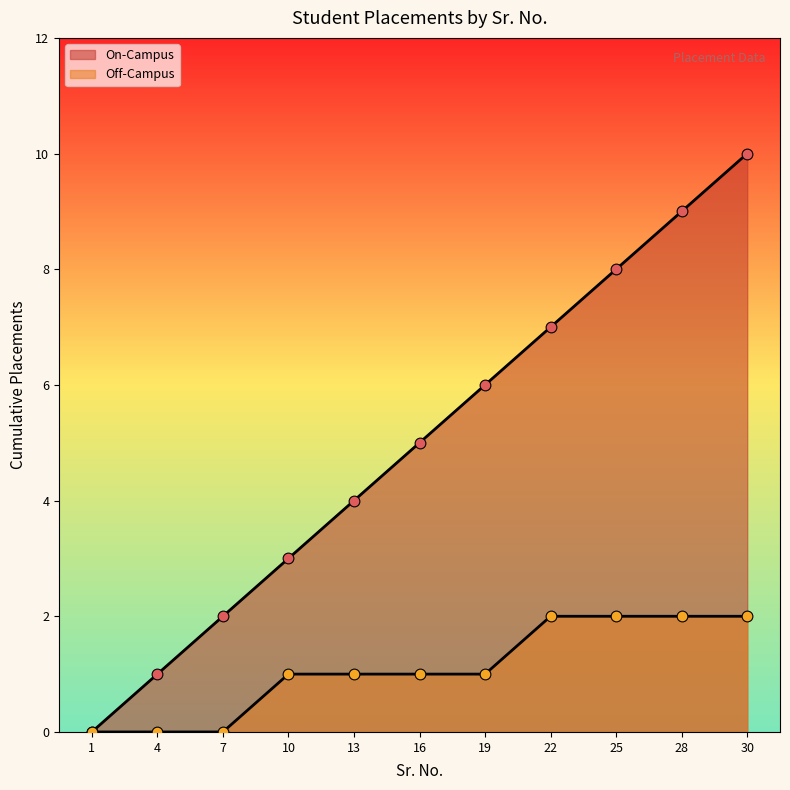

Which series has the largest Y range (max minus min)?

On-Campus